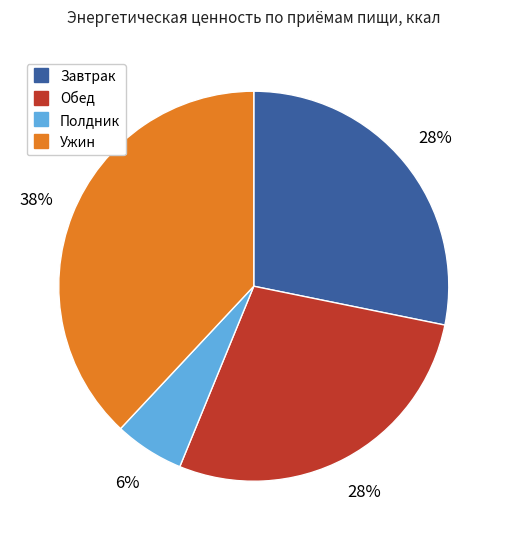

True or false: Обед accounts for 28% of the total.

True